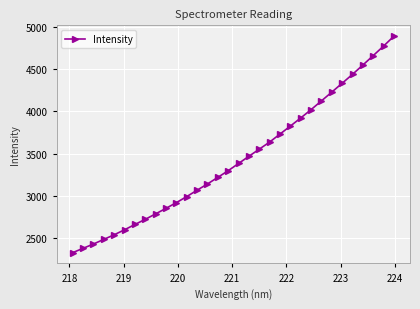

What is the maximum value shown in the chart?

4889.0